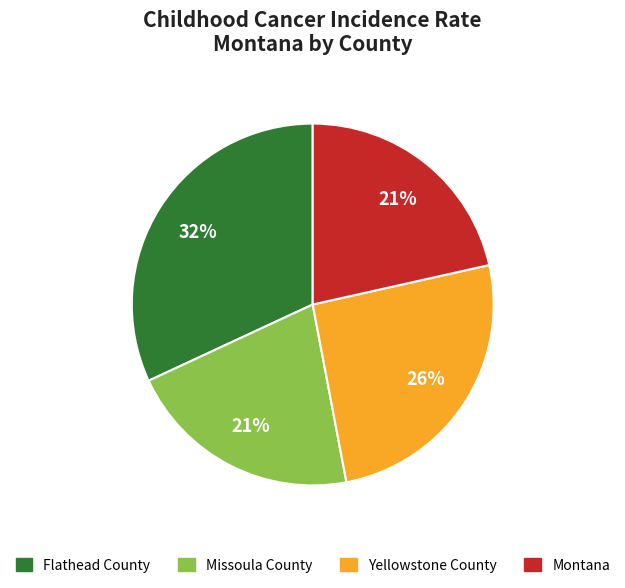

The Flathead County slice represents 19% of the pie. True or false?

False